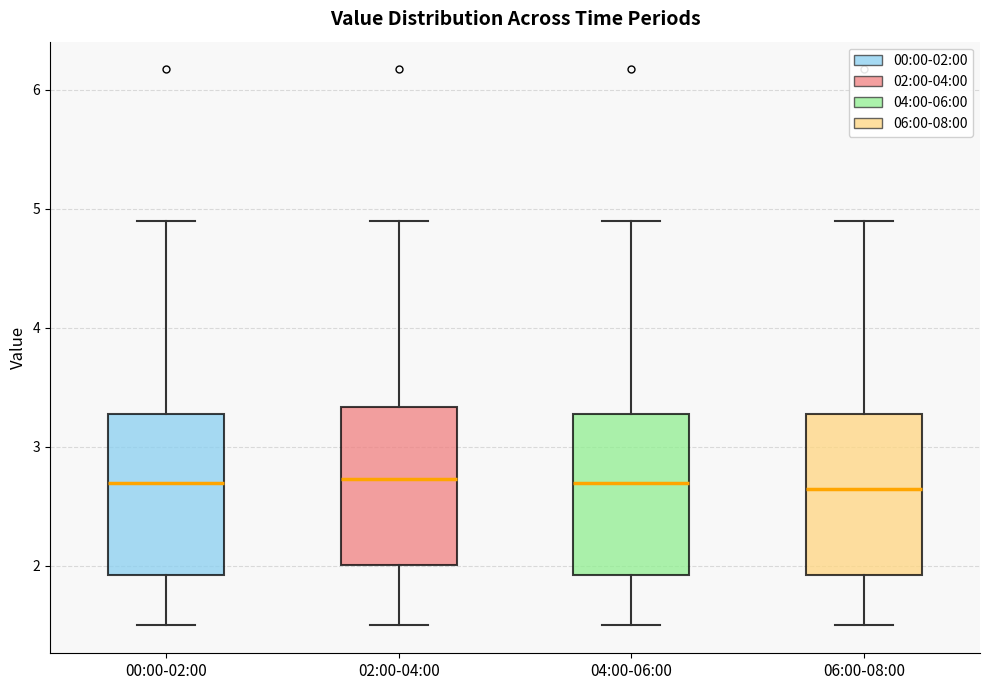

Where does the upper whisker of the box for 04:00-06:00 end on the y-axis? The values are not printed on the chart, so give them approximately, as read against the axis.

4.9